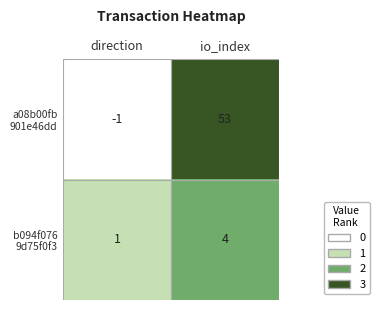

Count the number of categories in the chart.

2